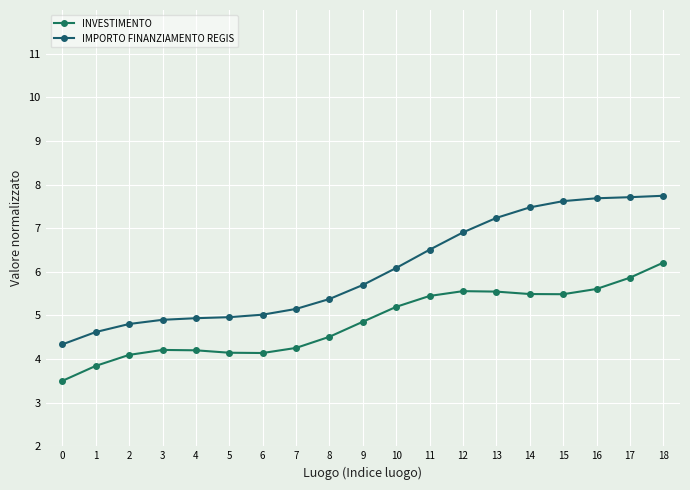

Does the chart display data point markers on the line(s)?

Yes